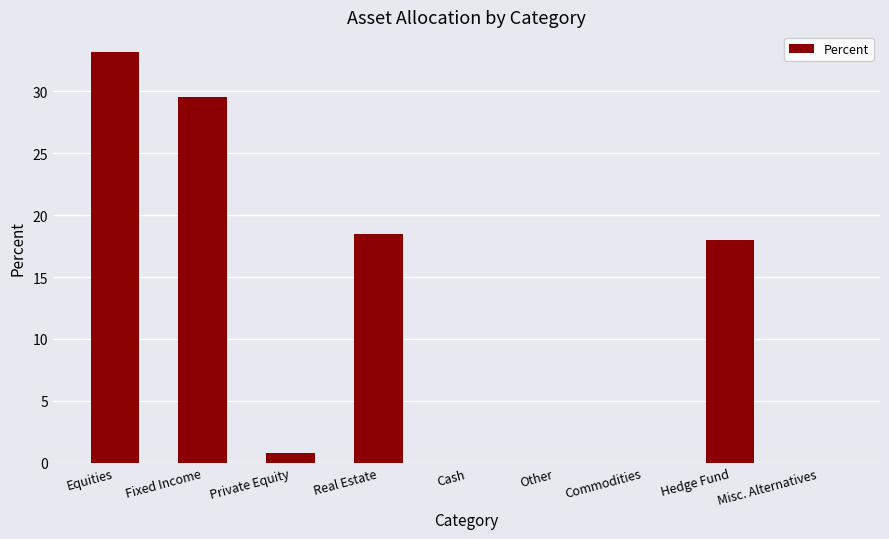

What is the greatest value displayed?

33.2